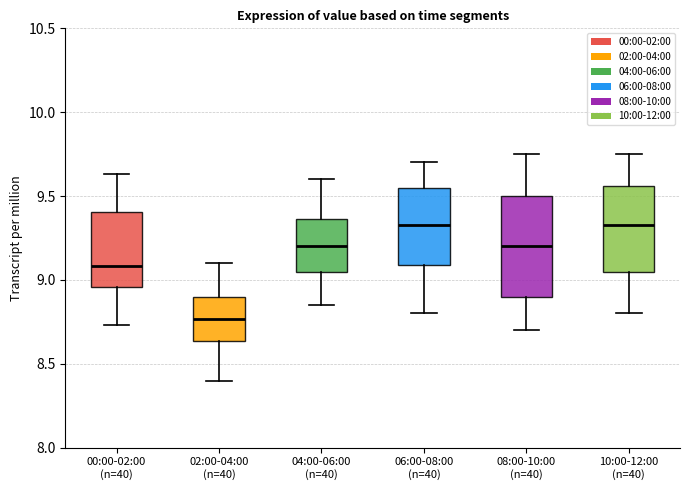

Which box's median line is the lowest?

02:00-04:00 (n=40)